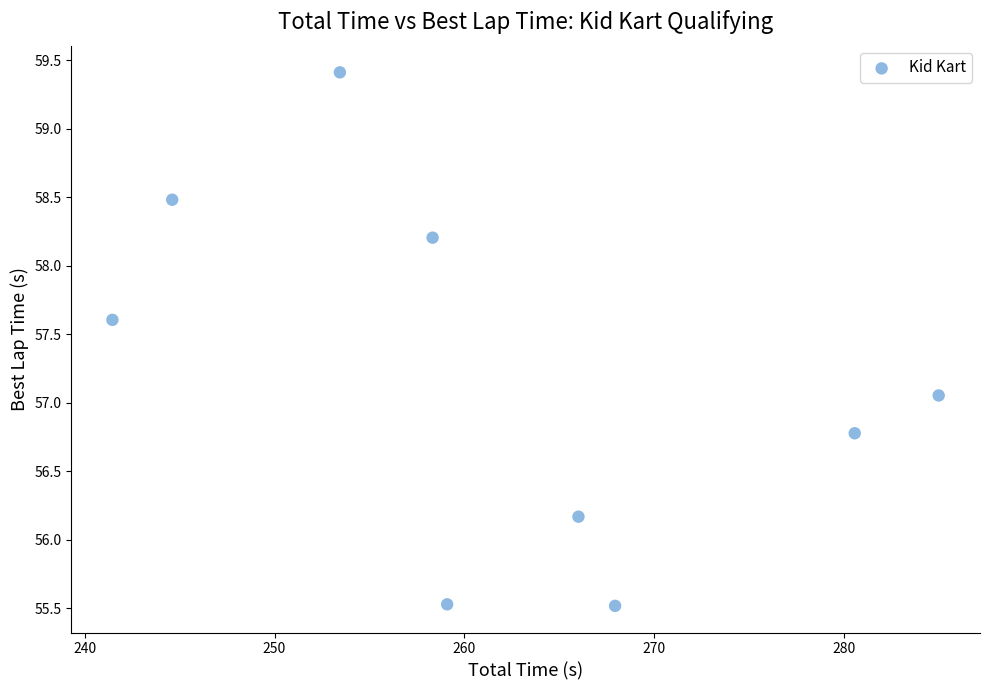

What is the range of X values (max minus min)?

43.5